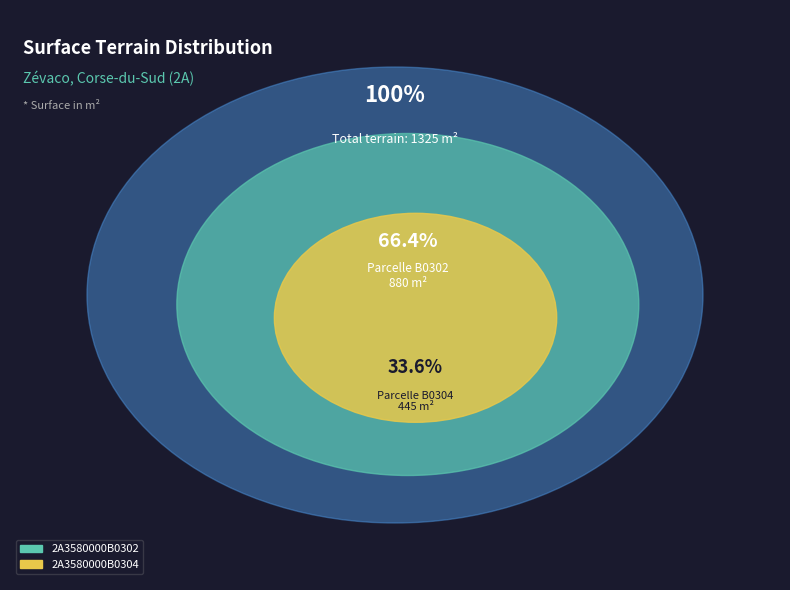

Approximately how many times larger is the value at 2A3580000B0304 compared to 2A3580000B0302?

0.5